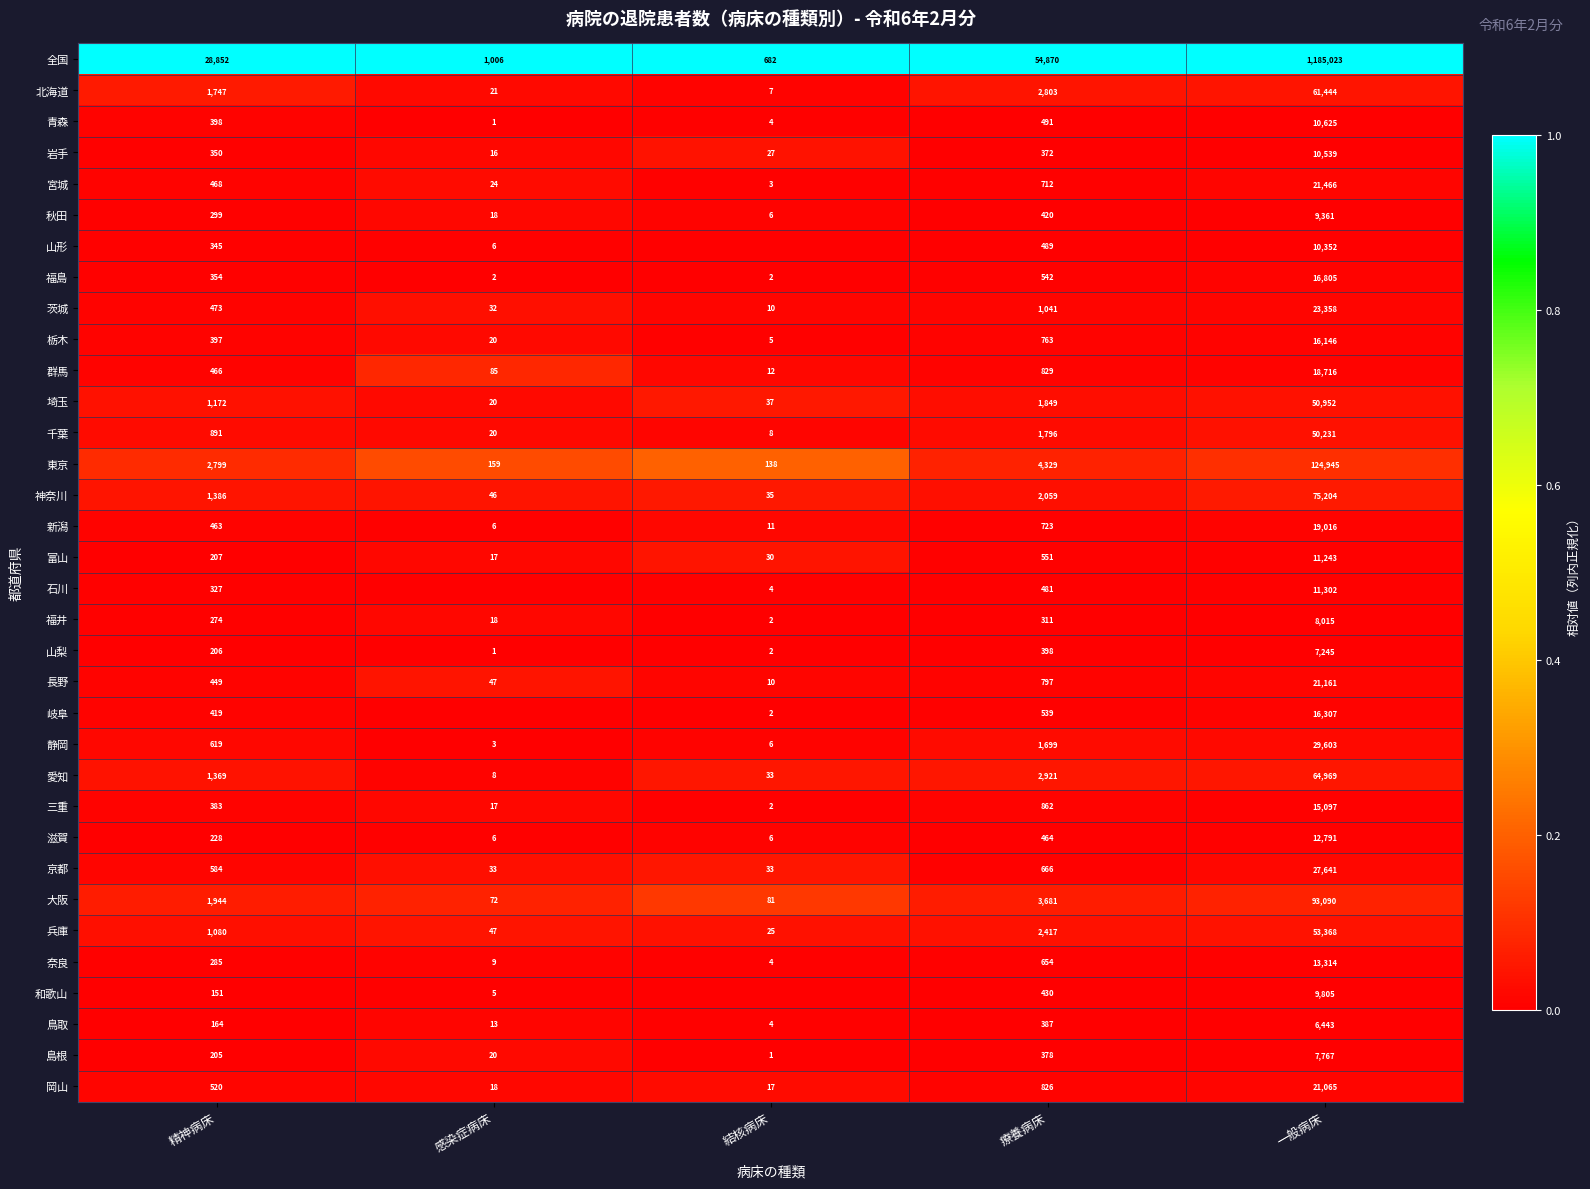

Is the value of 和歌山 at 感染症病床 greater than the value of 栃木 at 感染症病床?

No